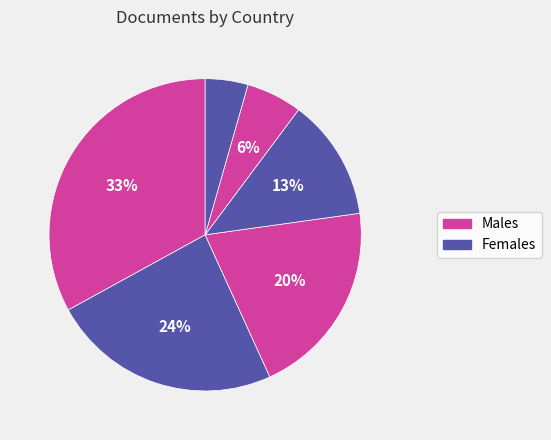

Count the number of slices in the pie.

6